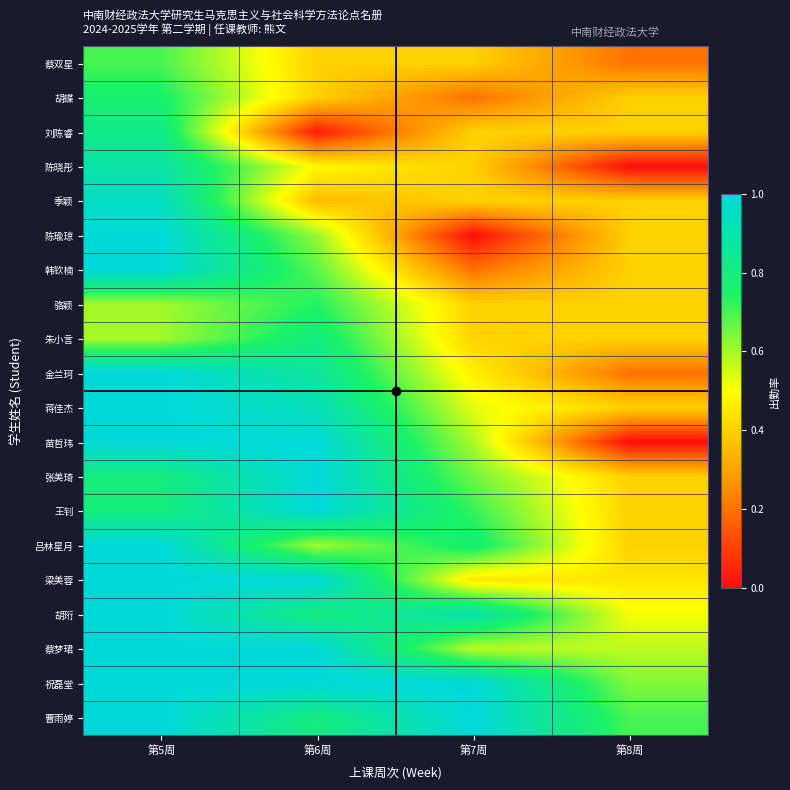

At how many categories does at least one series exceed 0?

4